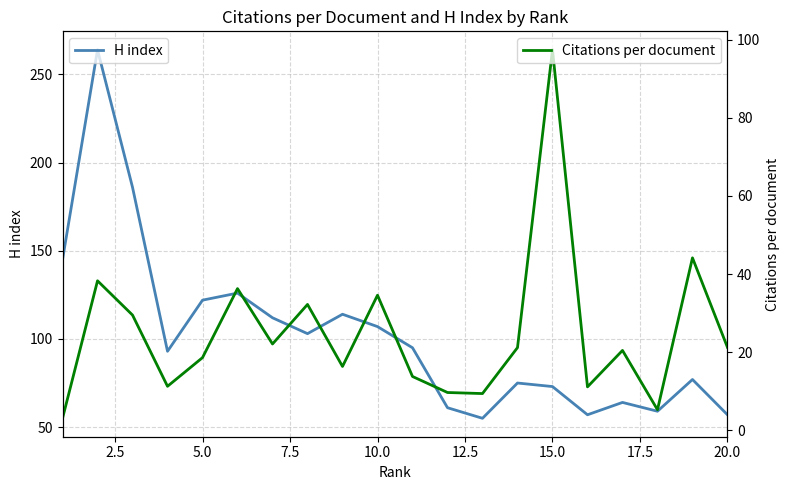

True or false: Citations per document and H index cross at least once.

True